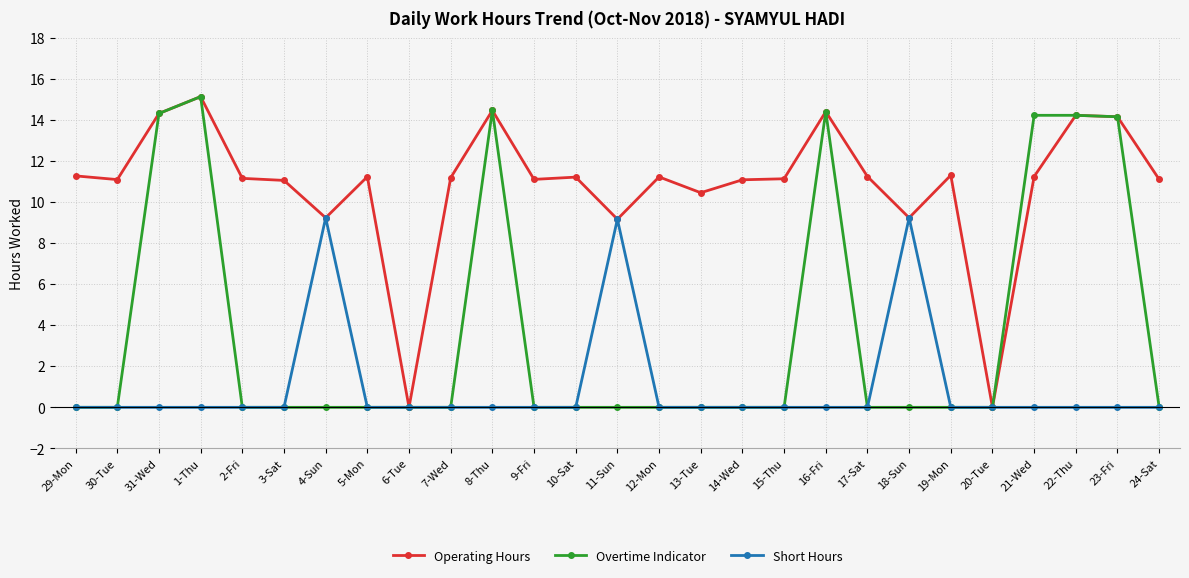

Which series changed the most between 8-Thu and 18-Sun?

Overtime Indicator